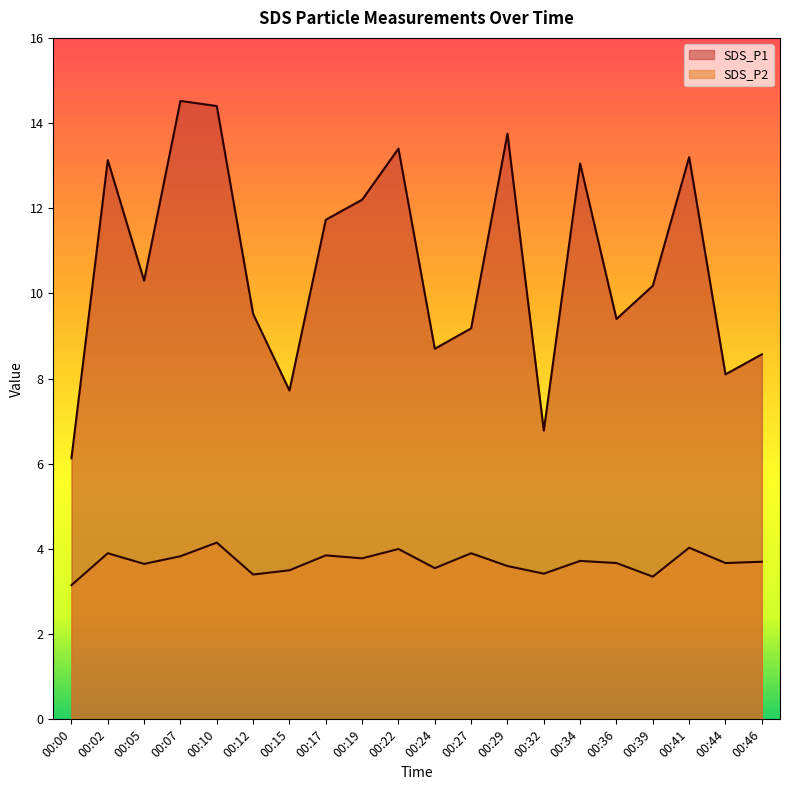

List the labels in order of SDS_P2 value, largest first.

00:10, 00:41, 00:22, 00:02, 00:27, 00:17, 00:07, 00:19, 00:34, 00:46, 00:36, 00:44, 00:05, 00:29, 00:24, 00:15, 00:32, 00:12, 00:39, 00:00